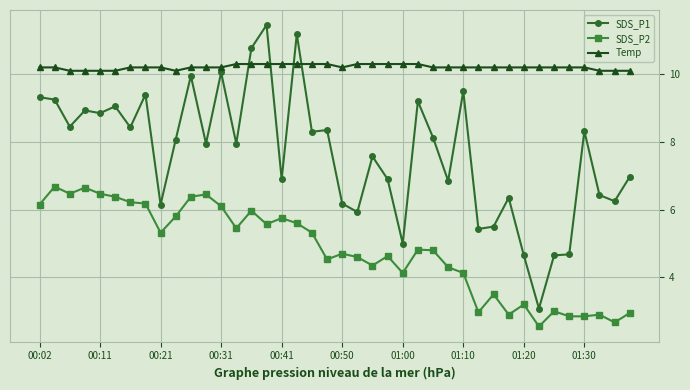

What is the minimum value for SDS_P1?

3.1